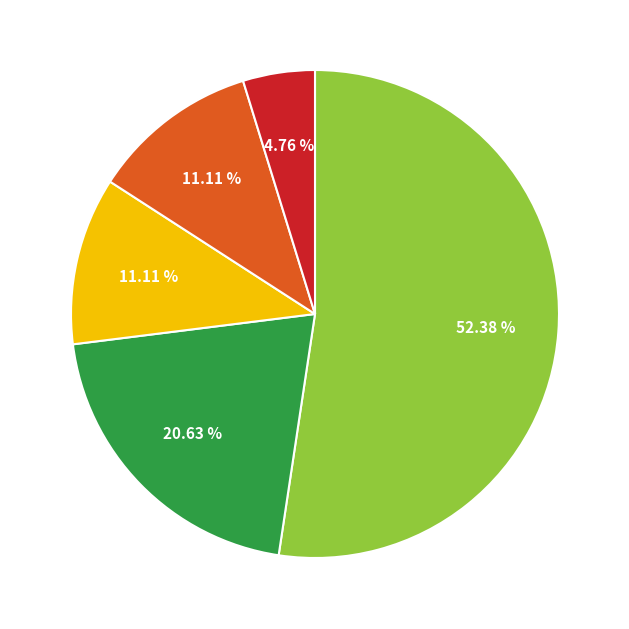

Is there any slice that represents more than half of the pie?

Yes